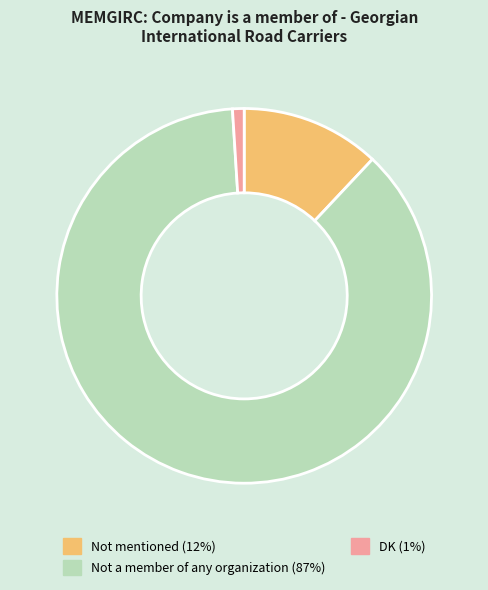

Is there a majority slice in this chart?

Yes